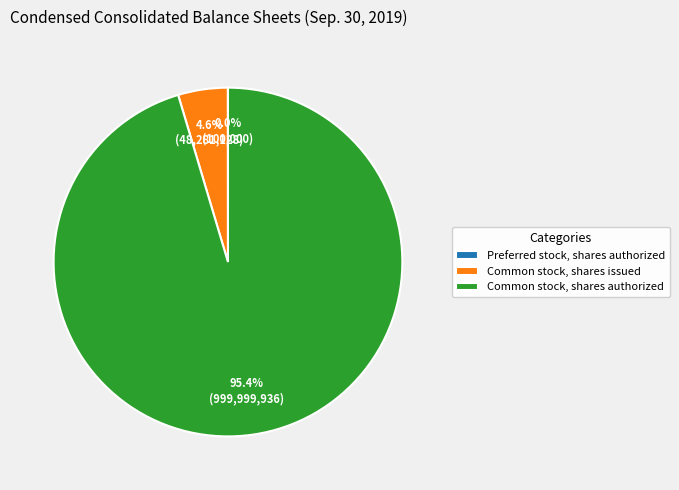

Combined, what portion of the pie is Common stock, shares authorized and Common stock, shares issued?

100.0%